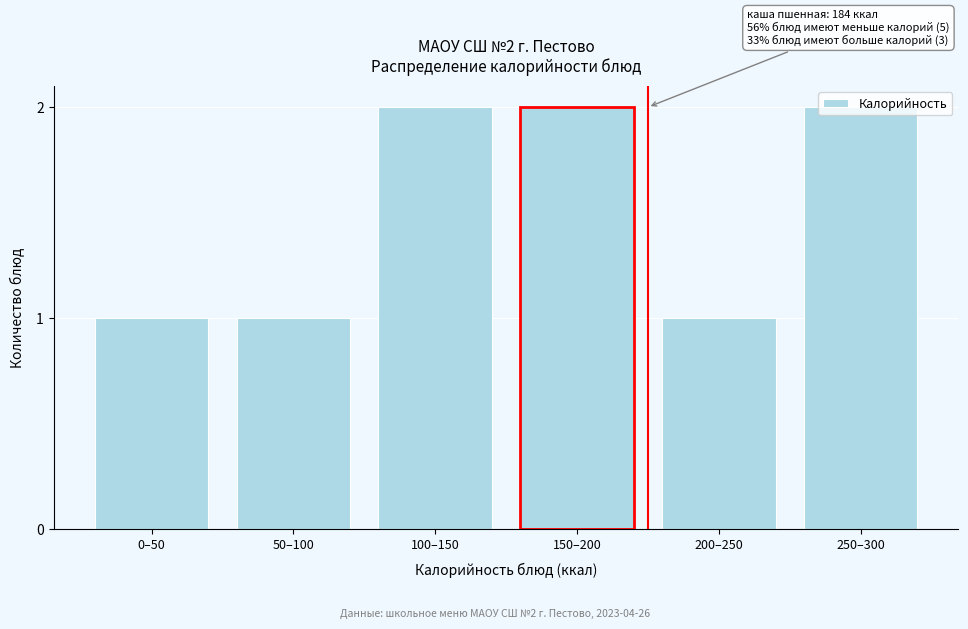

The chart shows a value of 3 at 250–300. True or false?

False